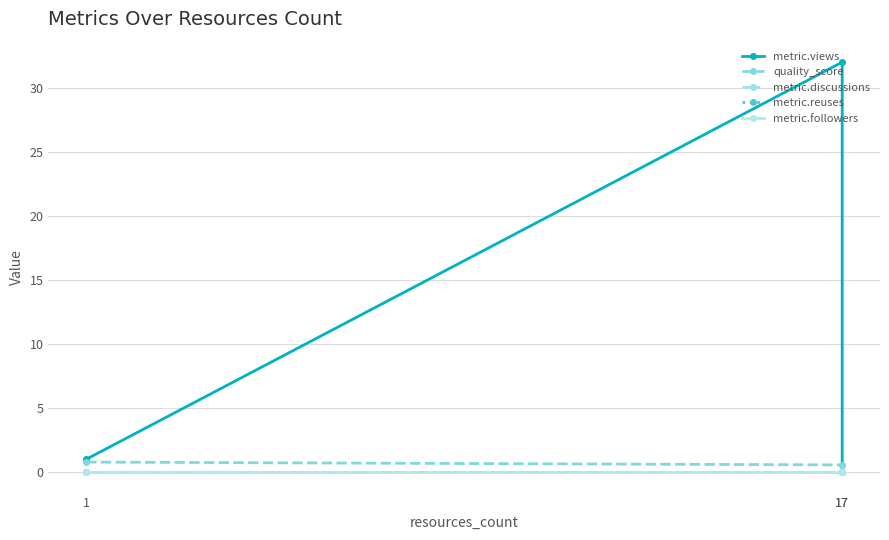

Which series has the largest total across all categories?

metric.views